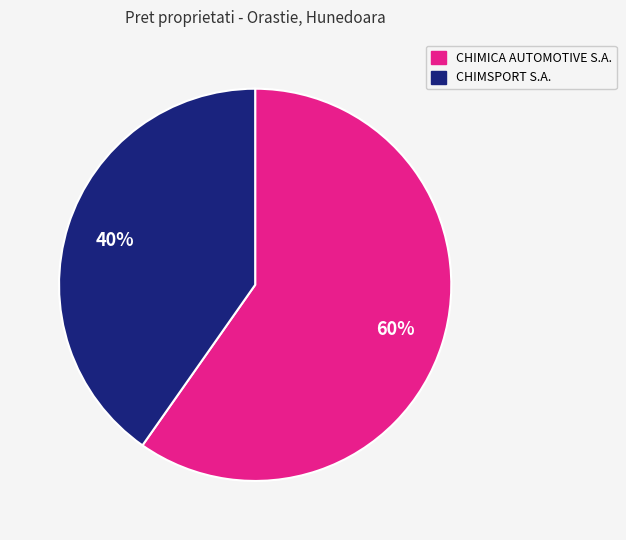

Is there any slice that represents more than half of the pie?

Yes